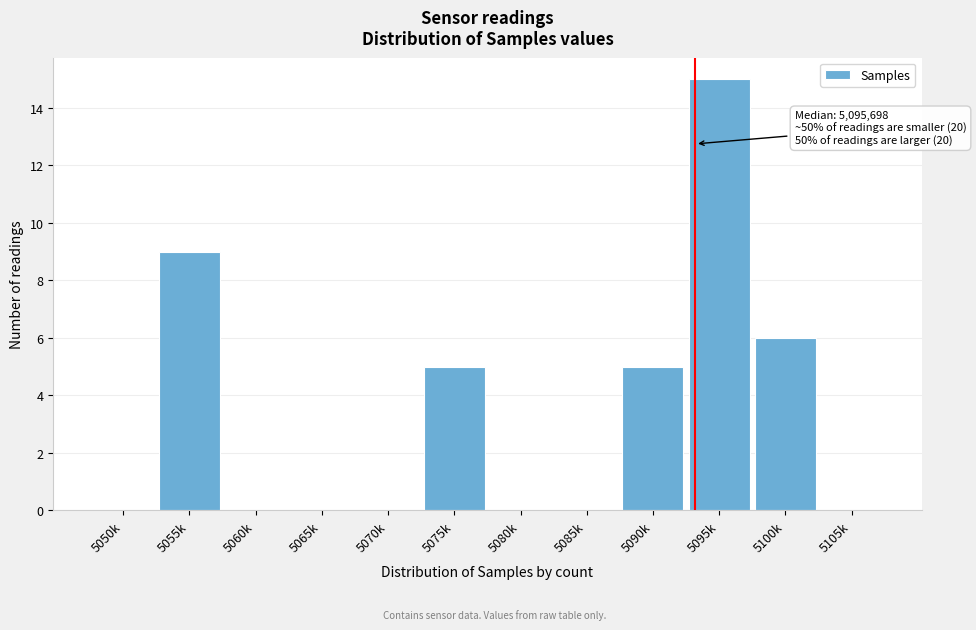

Reading right to left, transcribe all the data shown in this chart.

5105k=0	5100k=6	5095k=15	5090k=5	5085k=0	5080k=0	5075k=5	5070k=0	5065k=0	5060k=0	5055k=9	5050k=0